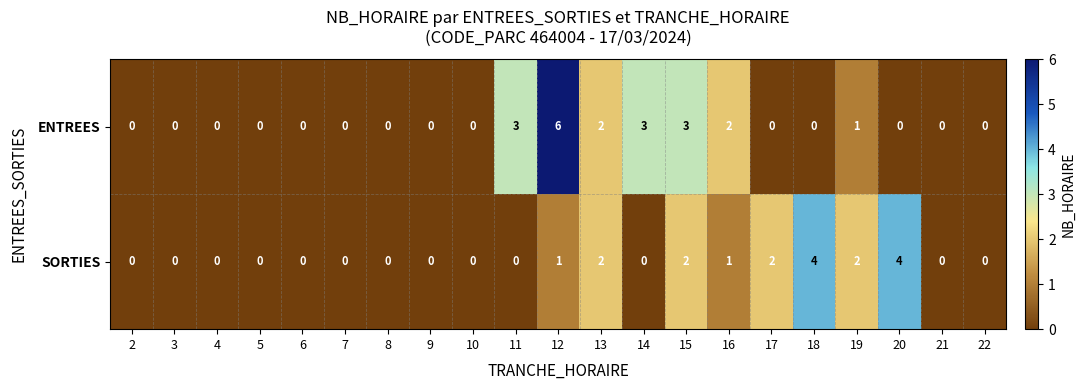

Which series has the widest spread of values?

ENTREES